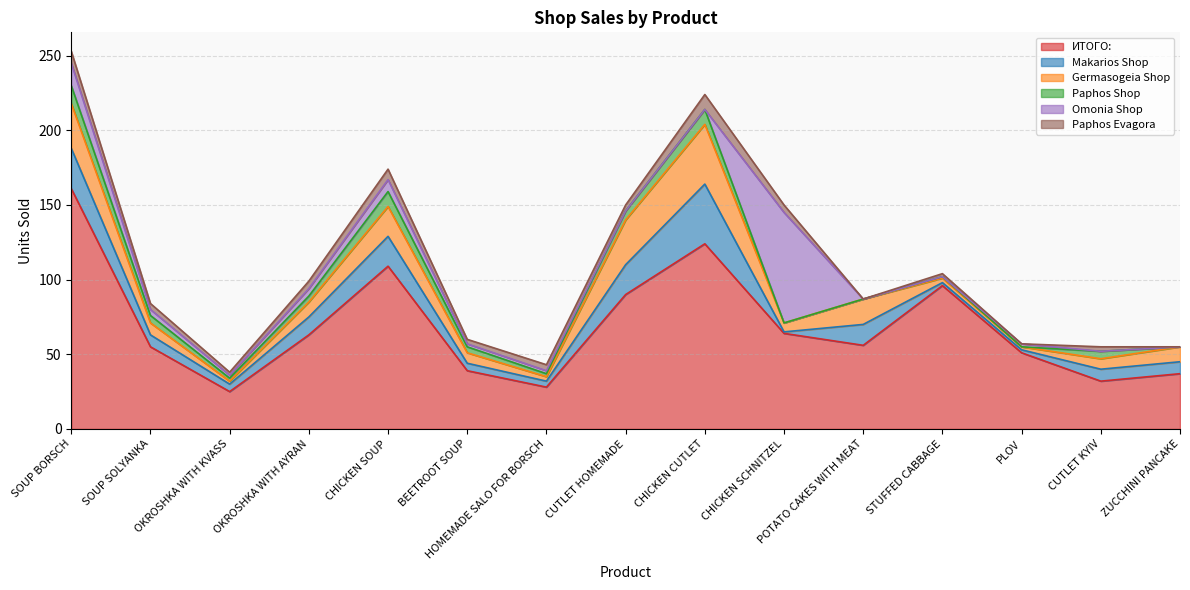

Between OKROSHKA WITH KVASS and POTATO CAKES WITH MEAT, which series saw the biggest shift?

ИТОГО: